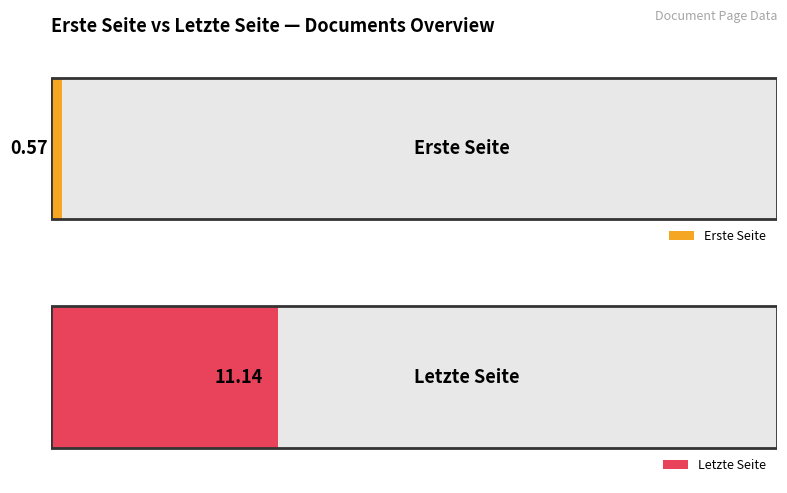

How many bars are there in each group?

2